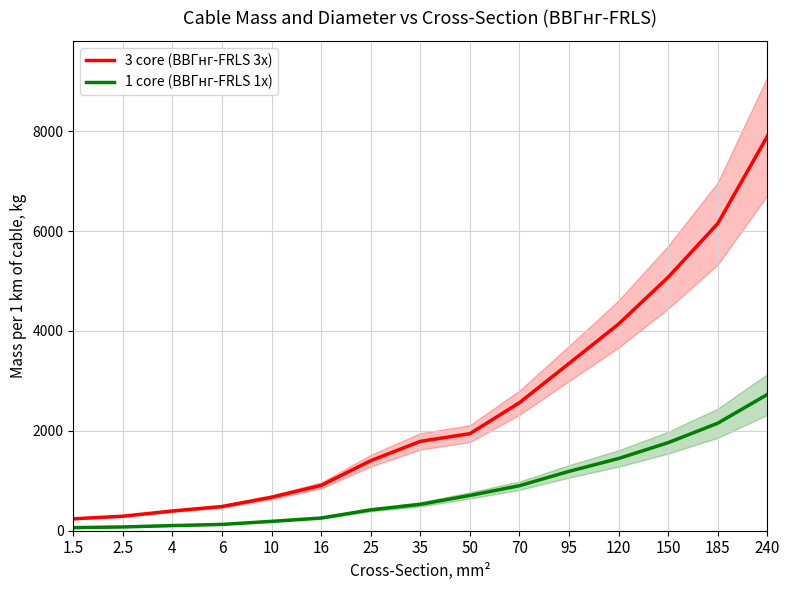

Reading right to left, what are all the values shown in this chart?

3 core (ВВГнг-FRLS 3x): 7898	6151	5076	4139	3349	2563	1943	1789	1402	907	670	484	395	290	238
1 core (ВВГнг-FRLS 1x): 2728	2152	1763	1446	1188	901	706	528	417	254	187	126	102	75	61